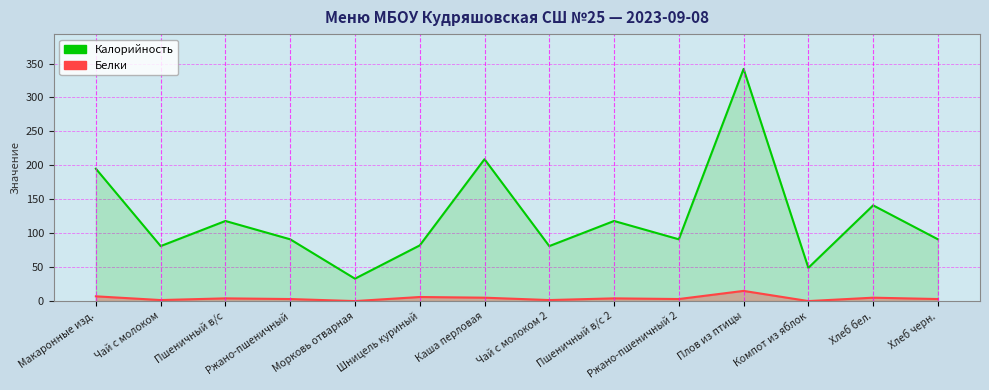

What value does the Калорийность series have at Пшеничный в/с?

118.0